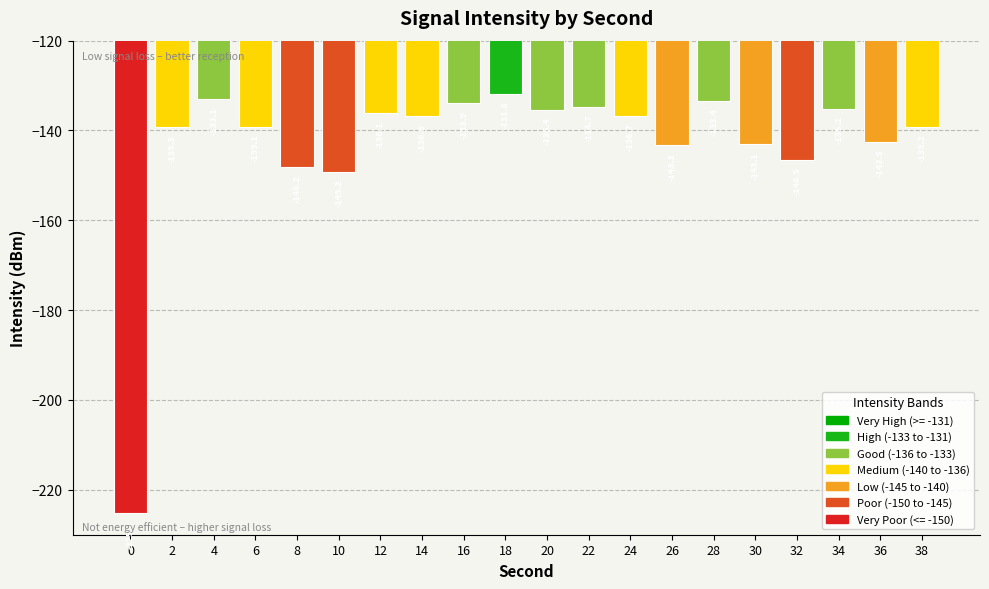

Are the bars grouped side by side (vs. stacked)?

No